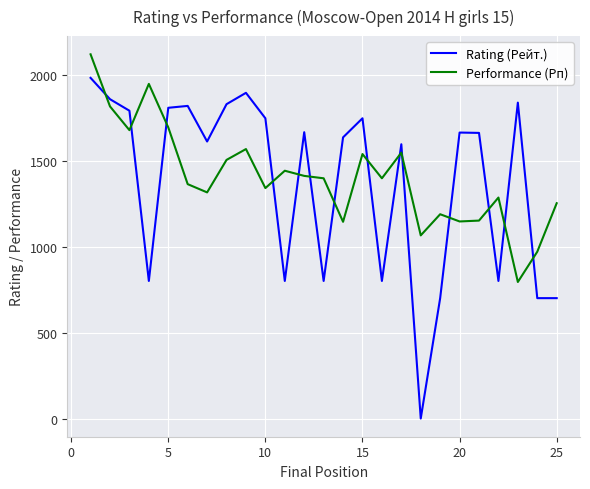

Which series ends up on top after the final intersection of Performance (Рп) and Rating (Рейт.)?

Performance (Рп)